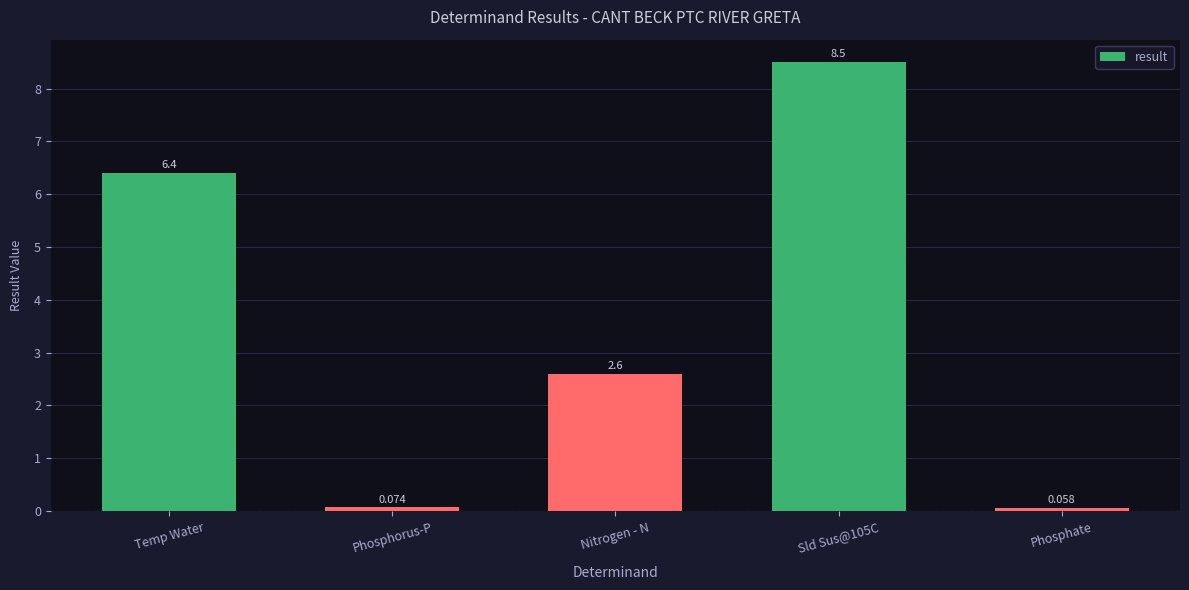

Are the bars horizontal?

No